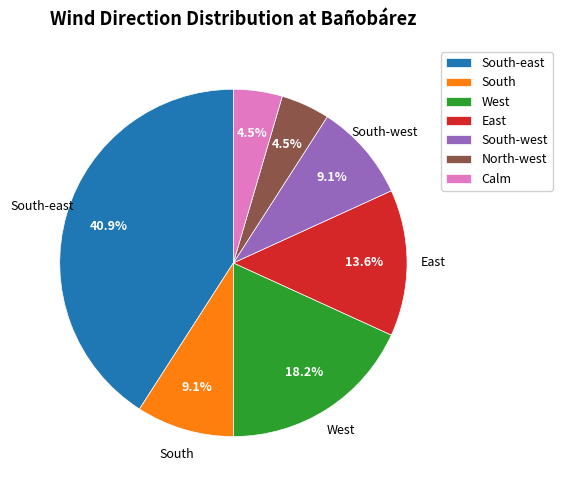

To the nearest percent, what portion does South represent?

9%